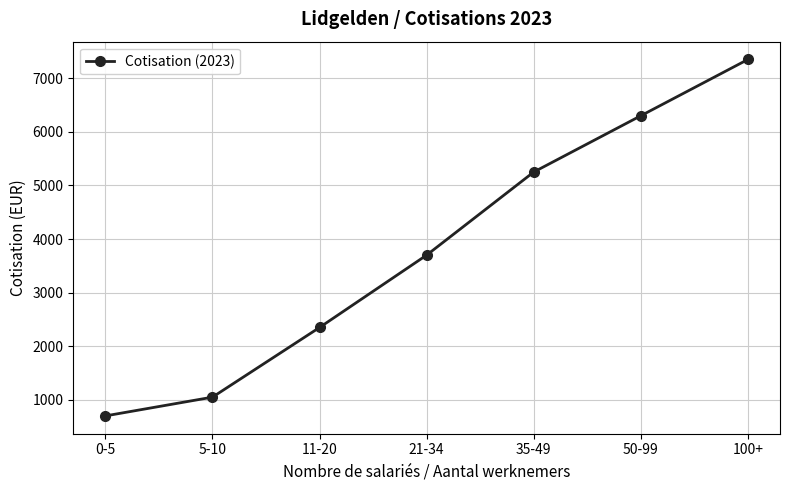

Rank the categories by value from highest to lowest.

100+, 50-99, 35-49, 21-34, 11-20, 5-10, 0-5